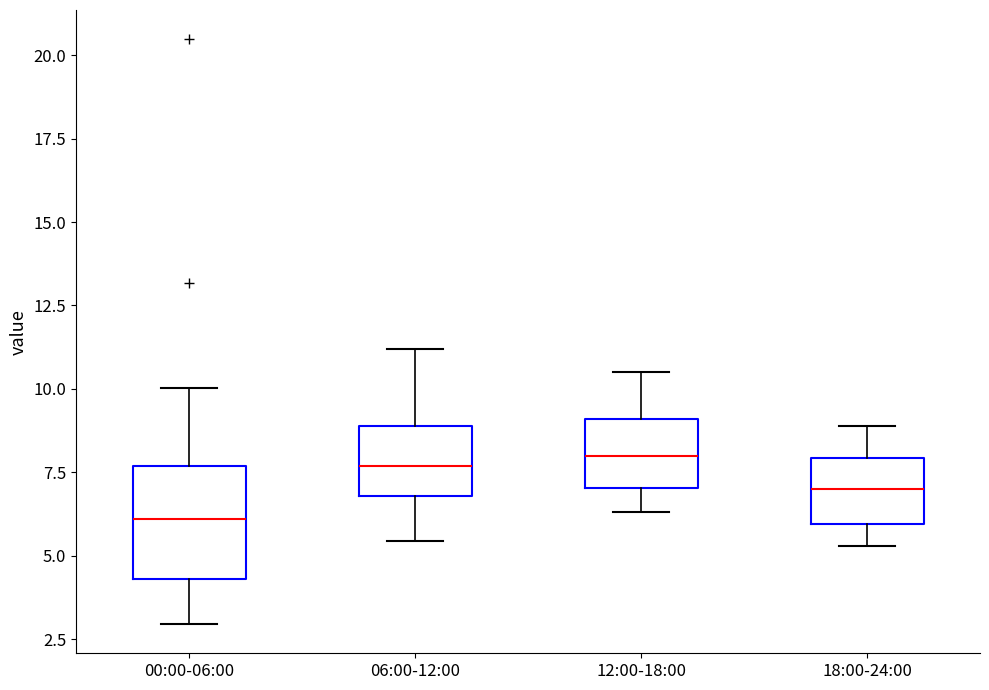

Reading left to right, transcribe this box plot: for each box, give where its median line is, the range the box spans, and where its two whiskers end, as read against the y-axis. The values are not printed on the chart, so give them approximately, as read against the axis.

00:00-06:00: median 6.0, box 4.5 to 7.5, whiskers 3.0 to 10.0
06:00-12:00: median 7.5, box 7.0 to 9.0, whiskers 5.5 to 11.0
12:00-18:00: median 8.0, box 7.0 to 9.0, whiskers 6.5 to 10.5
18:00-24:00: median 7.0, box 6.0 to 8.0, whiskers 5.5 to 9.0